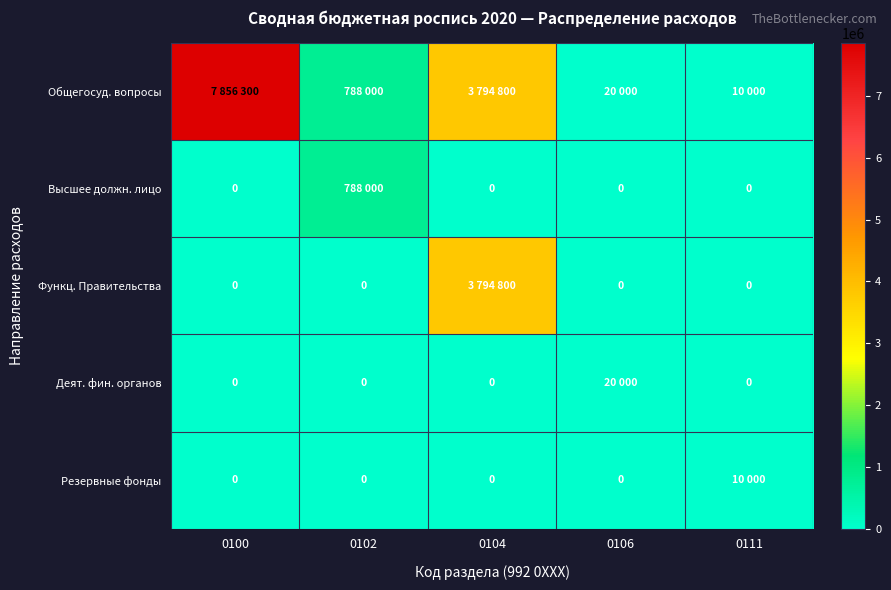

Rank the categories by Функц. Правительства value from highest to lowest.

0104, 0100, 0102, 0106, 0111